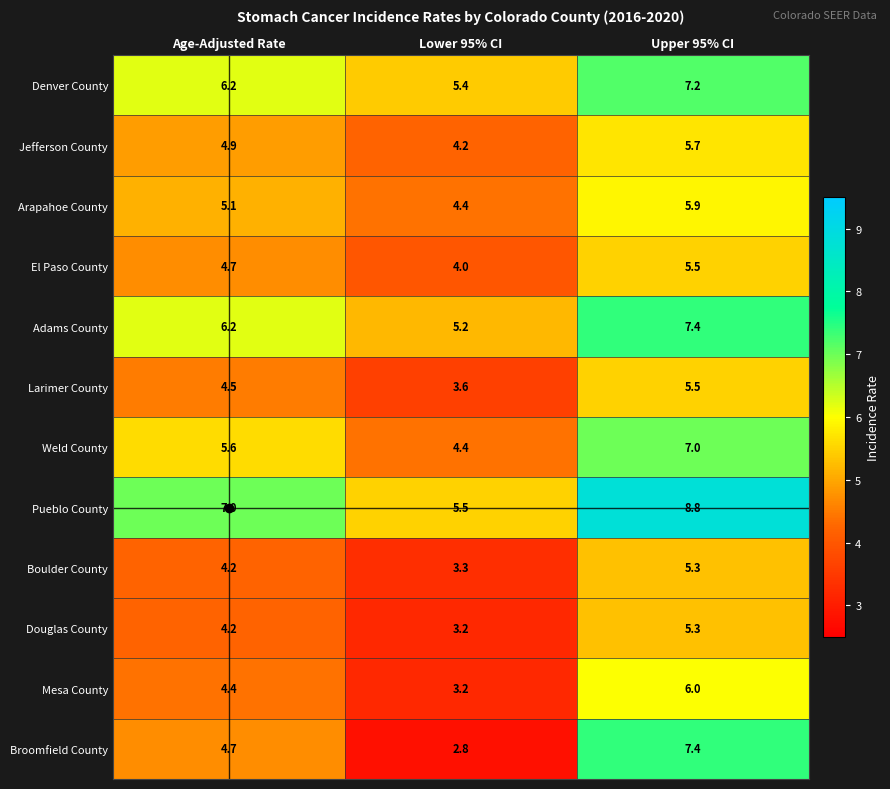

Is it true that Jefferson County equals 4.9 at Age-Adjusted Rate?

True